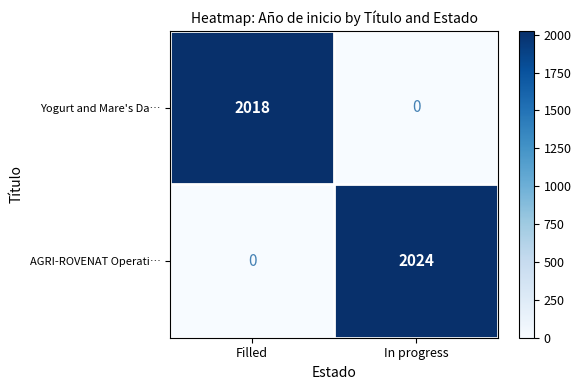

Reading right to left, extract all data points from this chart.

Yogurt and Mare's Da…: In progress=0	Filled=2018
AGRI-ROVENAT Operati…: In progress=2024	Filled=0